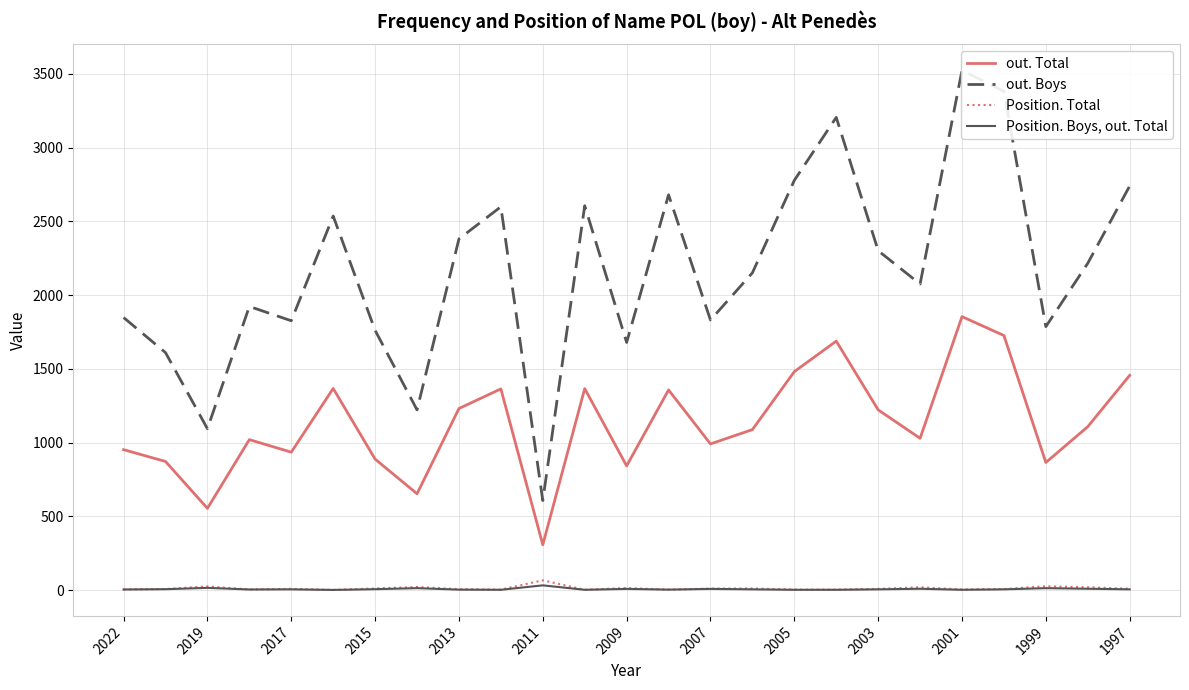

The Position. Boys, out. Total series shows 8 at 2007. True or false?

True